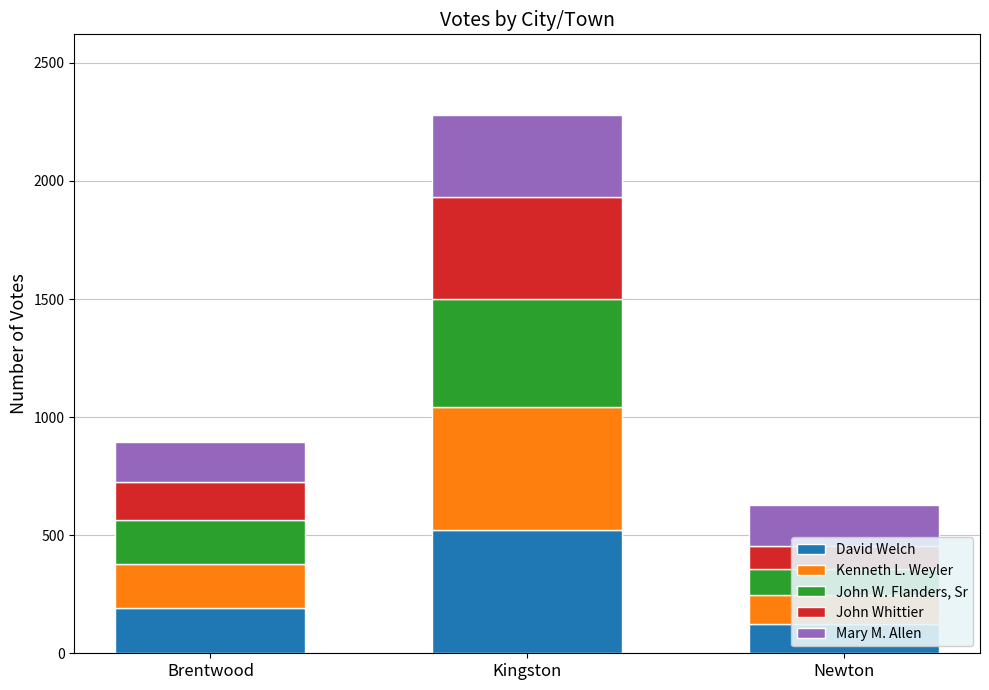

The value of John Whittier at Brentwood is 161. True or false?

True